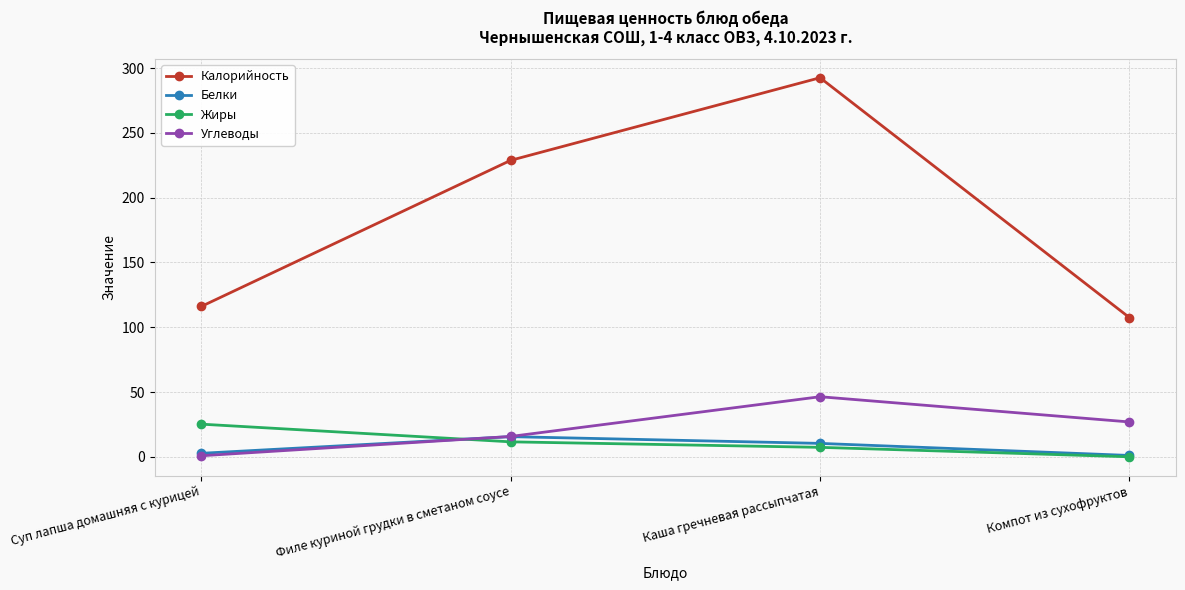

The Углеводы series shows 0.8 at Суп лапша домашняя с курицей. True or false?

True